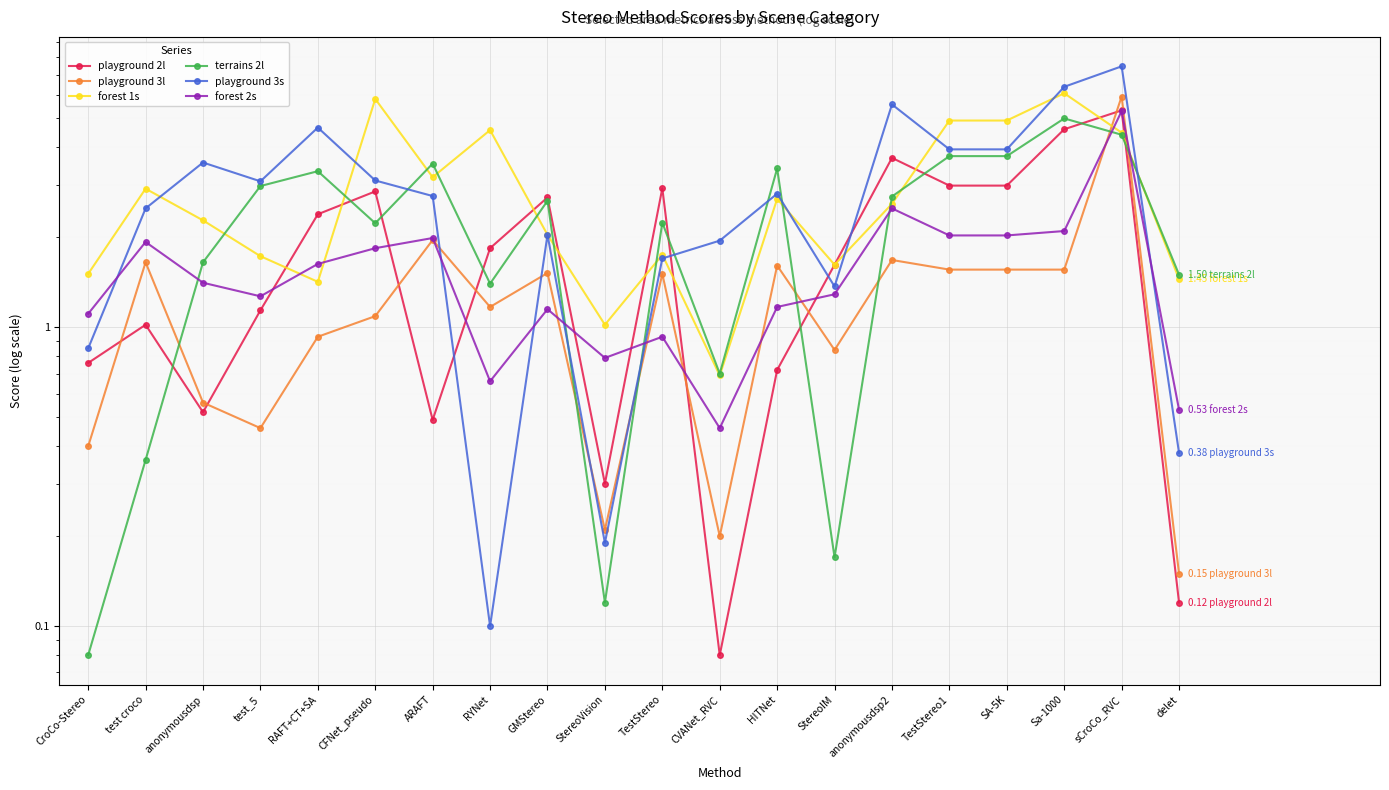

What is the label of the 4th point from the left?

test_5